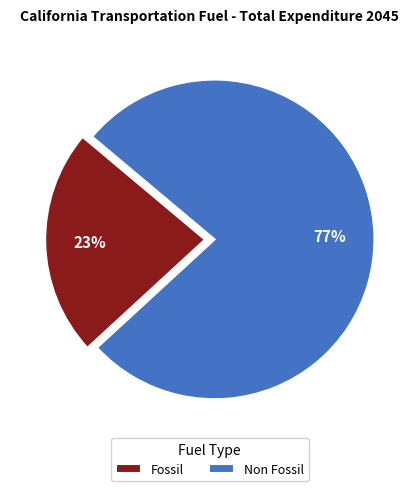

True or false: Fossil accounts for 35% of the total.

False